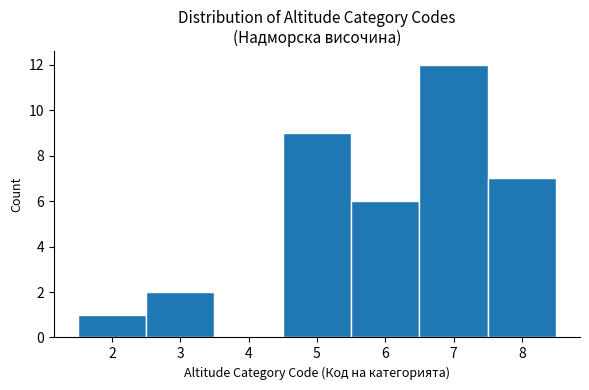

Which range on the x-axis has the tallest bar?

6.5 to 7.5